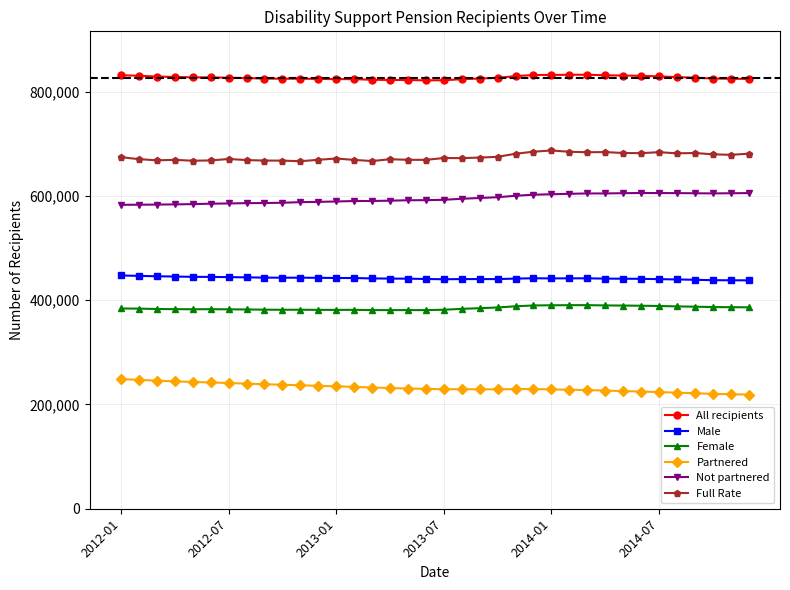

True or false: Full Rate has more than 1 interior local peaks.

True